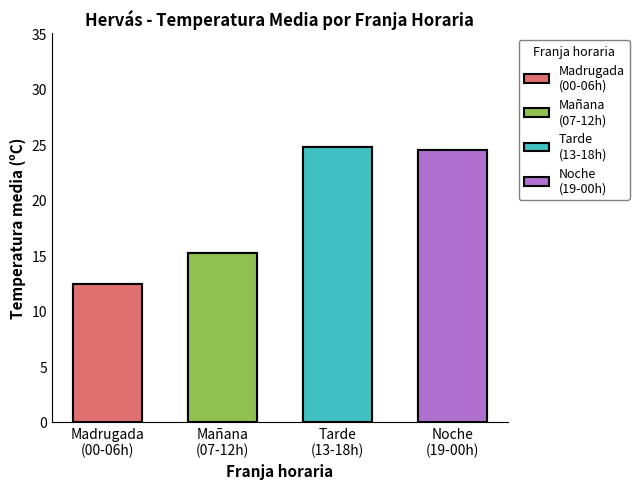

What is the approximate value at Tarde
(13-18h)?

24.8